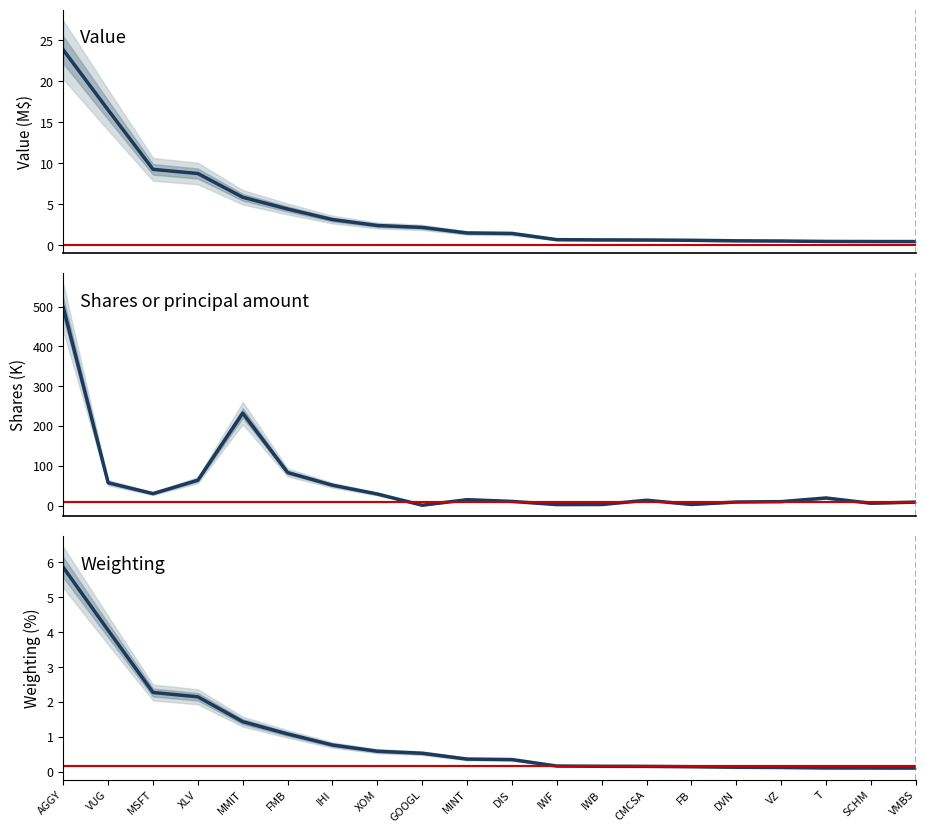

Which series has the largest range (max minus min)?

Shares or principal amount